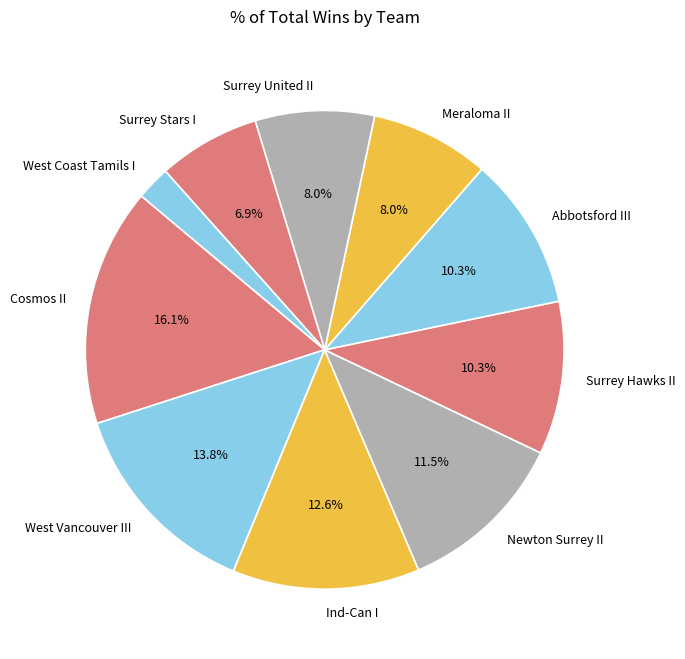

How many slices are in this pie chart?

10